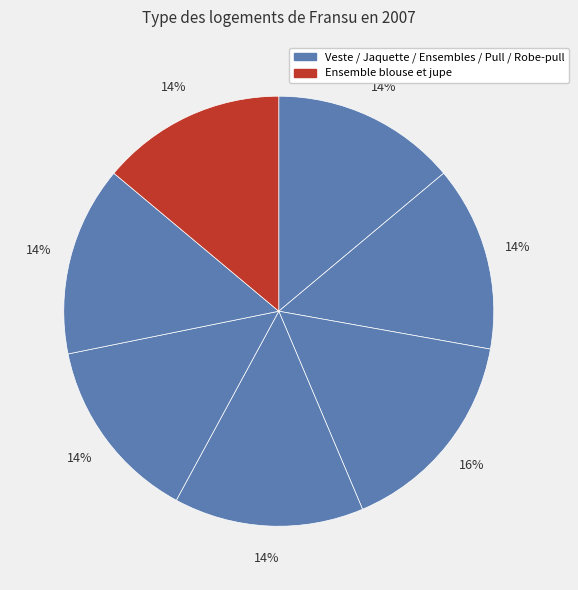

To the nearest percent, what is the average slice percentage?

14%